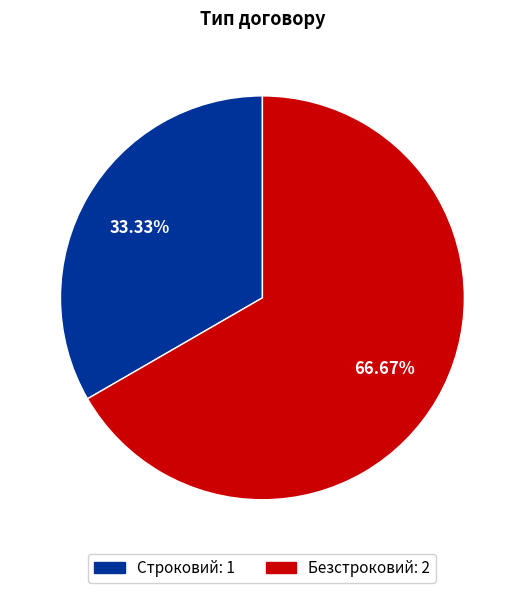

Between Безстроковий and Строковий, which is larger?

Безстроковий